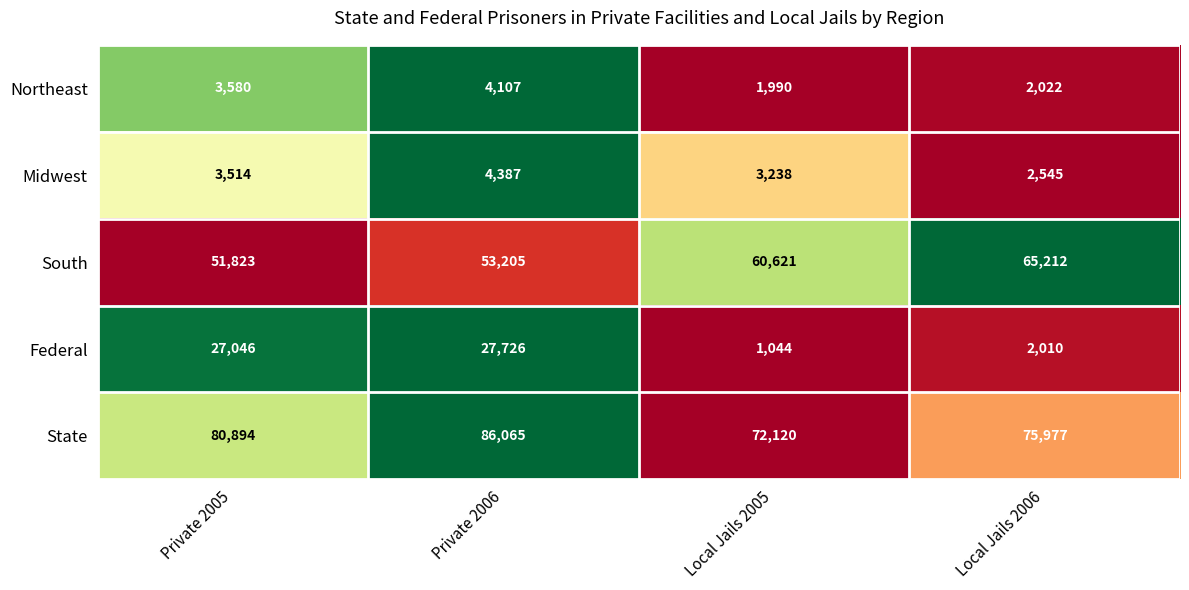

What is the approximate value of Federal at Local Jails 2006, to the nearest 50?

2000